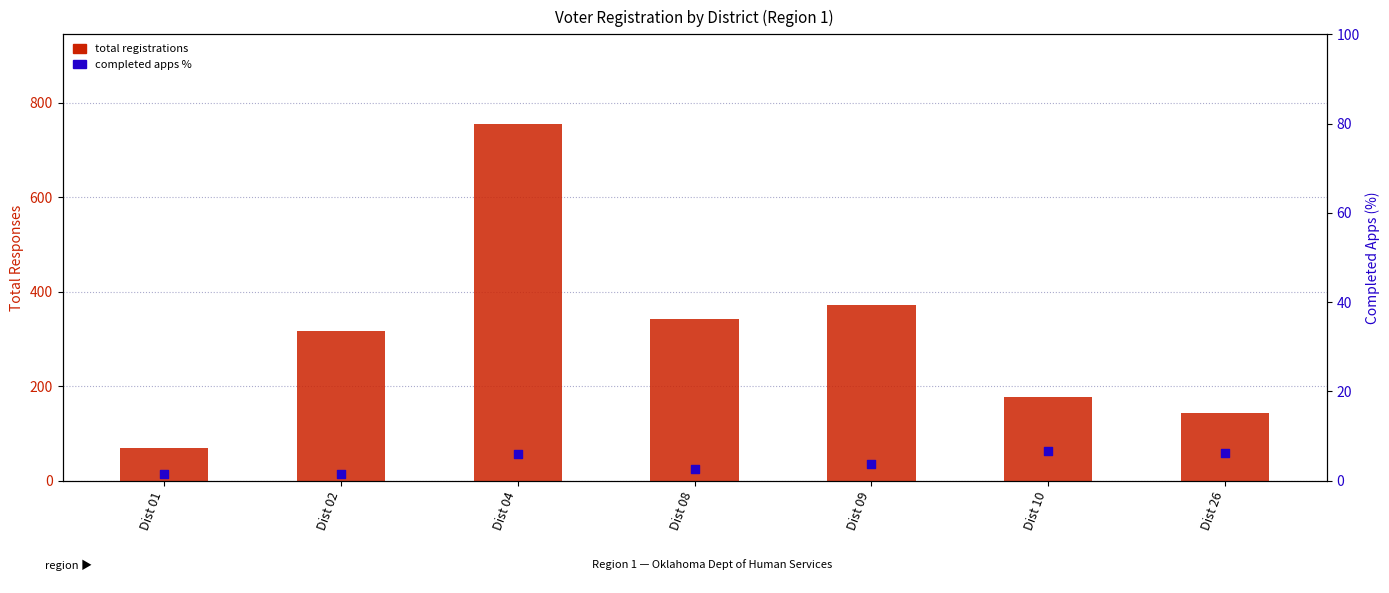

Is the value of Completed apps % at Dist 02 greater than the value of Total registrations at Dist 02?

No